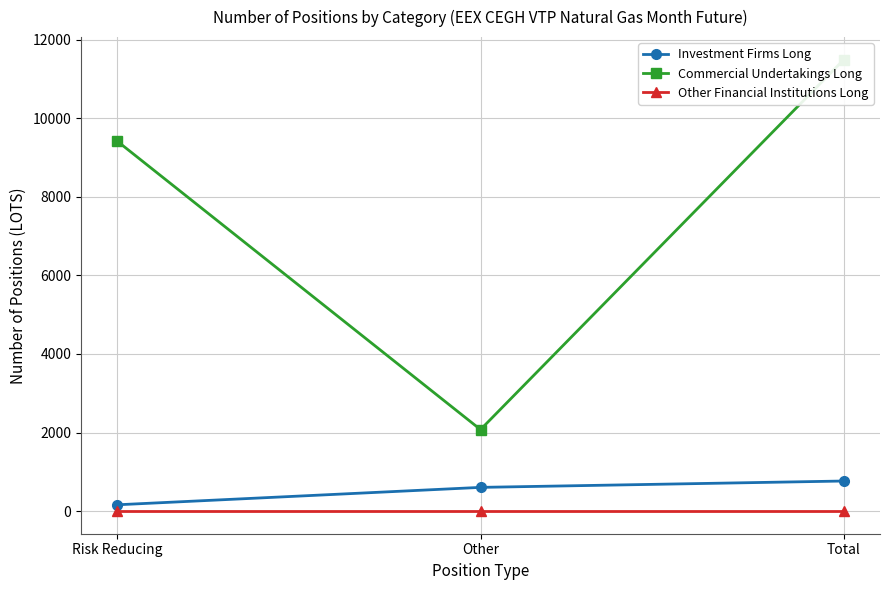

Is it true that Commercial Undertakings Long equals 2076 at Other?

True